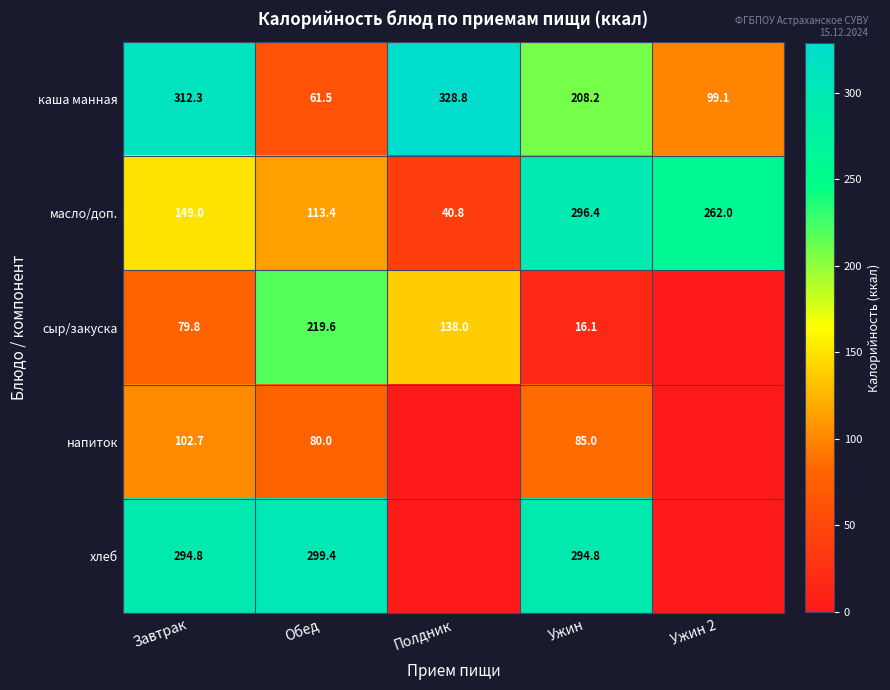

Which category has the lowest value across all series?

Ужин 2